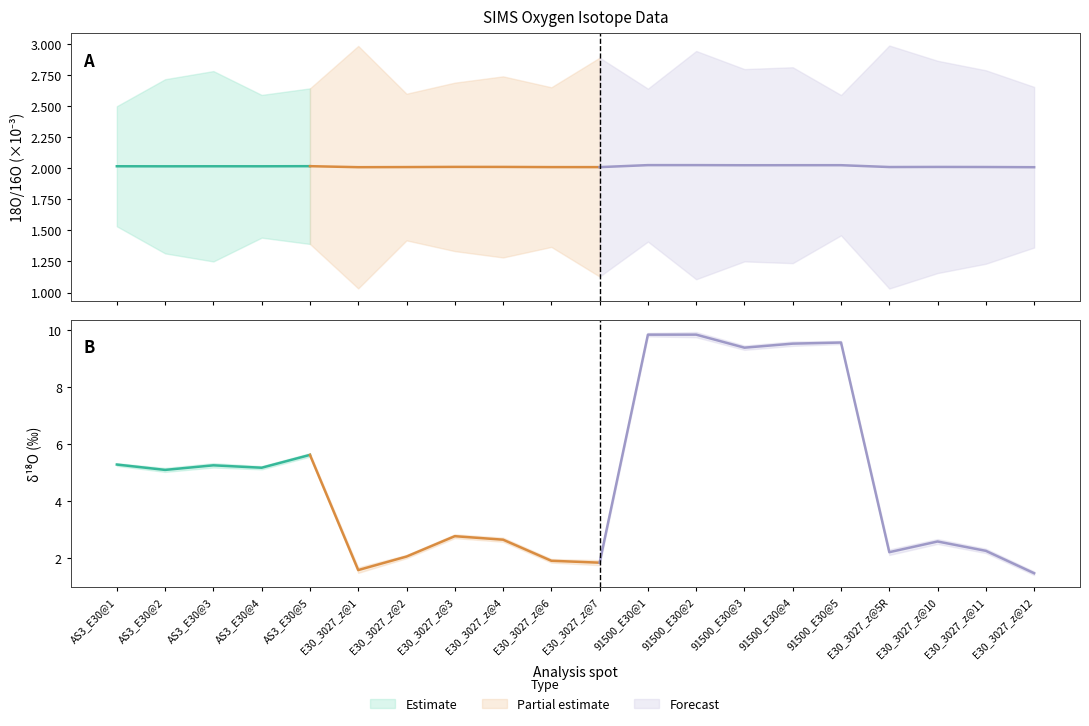

Which series has the largest range (max minus min)?

delta18O